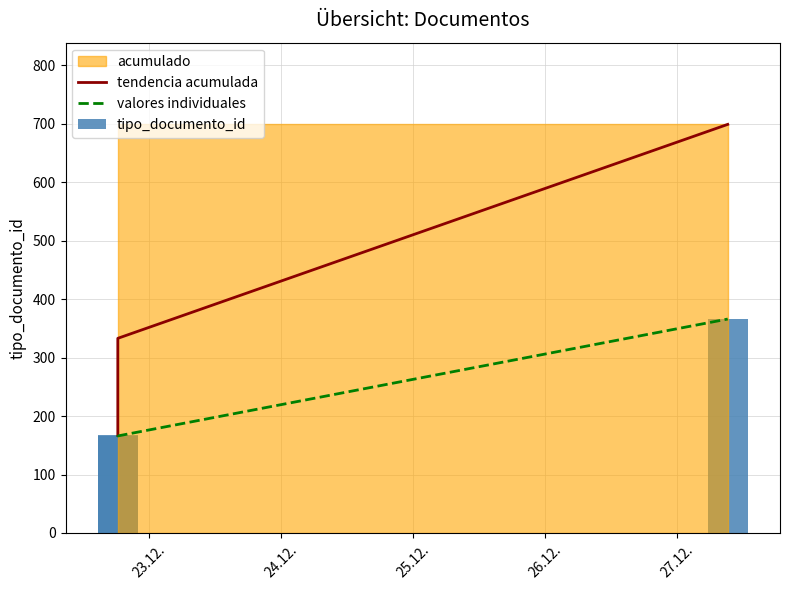

At which label is valores individuales closest to 266?

23.12.